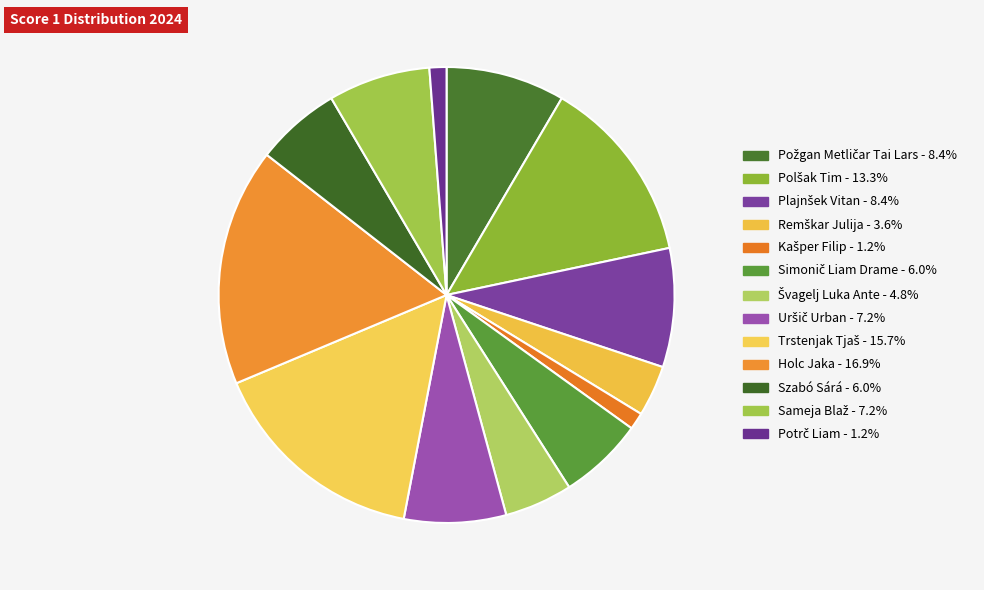

Count the number of slices in the pie.

13